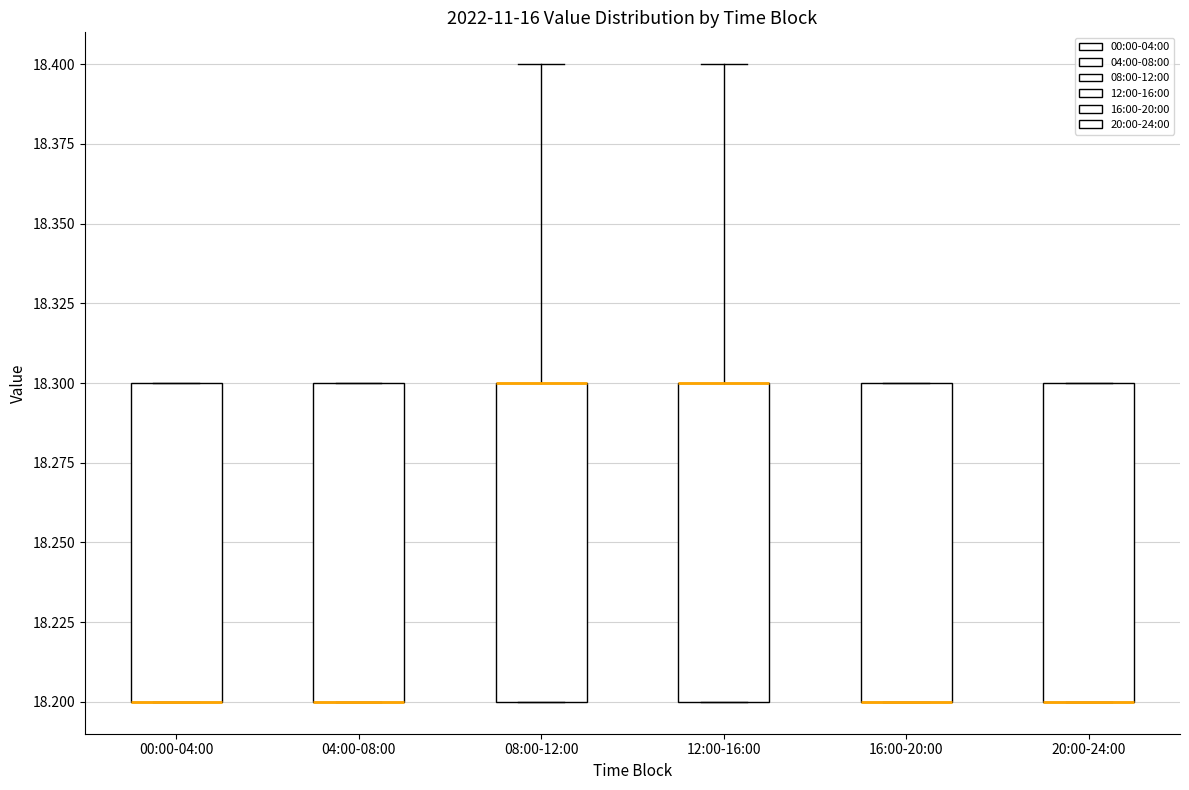

Reading left to right, transcribe this box plot: for each box, give where its median line is, the range the box spans, and where its two whiskers end, as read against the y-axis. The values are not printed on the chart, so give them approximately, as read against the axis.

00:00-04:00: median 18.2 (drawn on the box's lower edge), box 18.2 to 18.3, whiskers 18.2 to 18.3
04:00-08:00: median 18.2 (drawn on the box's lower edge), box 18.2 to 18.3, whiskers 18.2 to 18.3
08:00-12:00: median 18.3 (drawn on the box's upper edge), box 18.2 to 18.3, whiskers 18.2 to 18.4
12:00-16:00: median 18.3 (drawn on the box's upper edge), box 18.2 to 18.3, whiskers 18.2 to 18.4
16:00-20:00: median 18.2 (drawn on the box's lower edge), box 18.2 to 18.3, whiskers 18.2 to 18.3
20:00-24:00: median 18.2 (drawn on the box's lower edge), box 18.2 to 18.3, whiskers 18.2 to 18.3